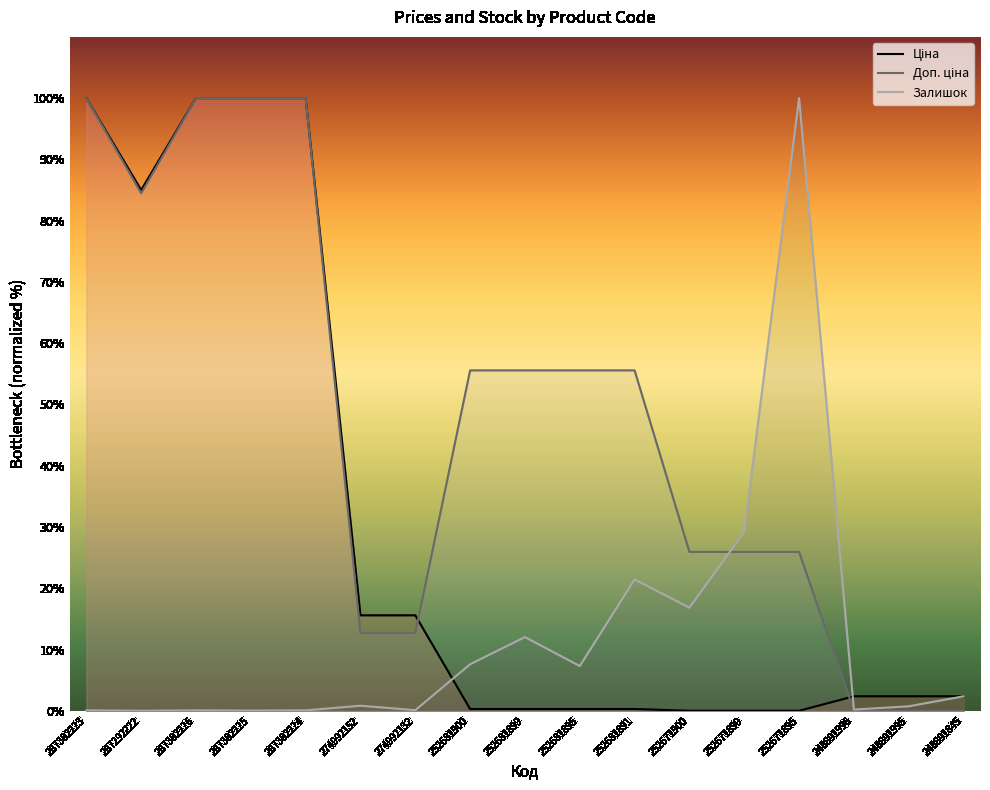

What is the sum of the Ціна values at 248891845 and 287302225?

102.4